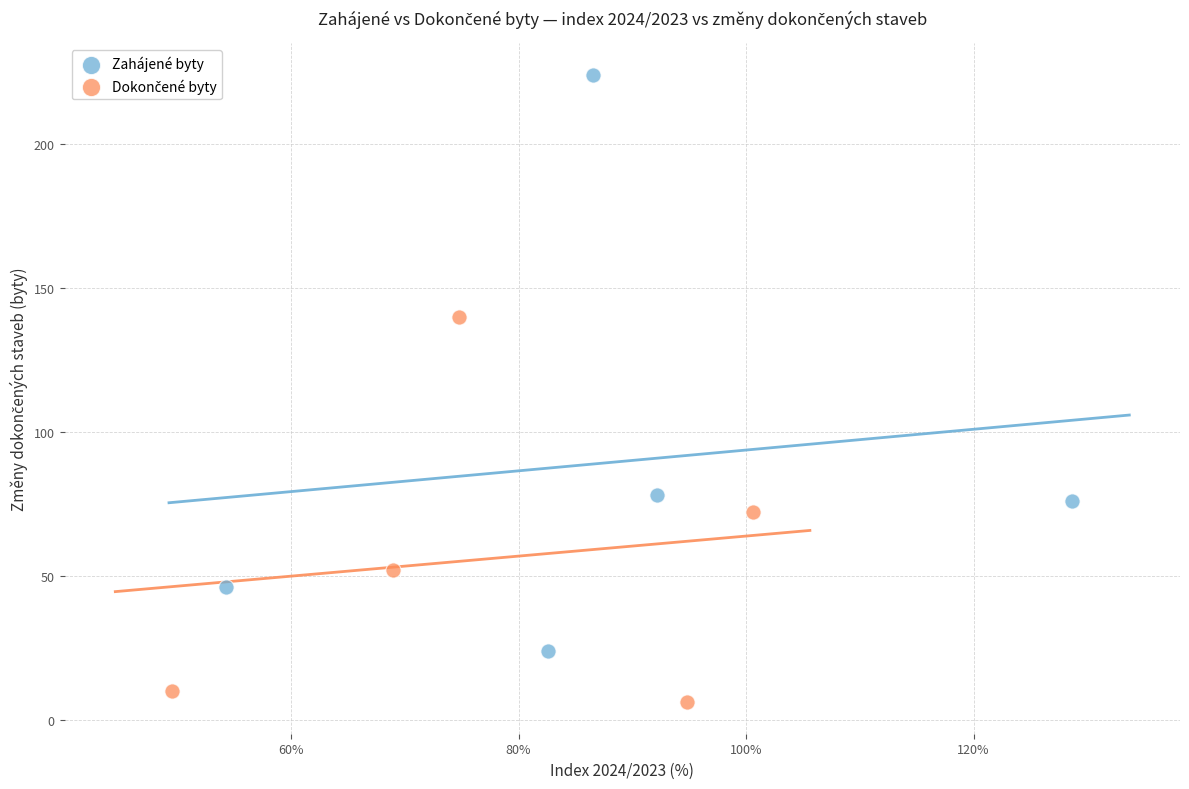

Which series reaches the maximum Y coordinate?

Zahájené byty